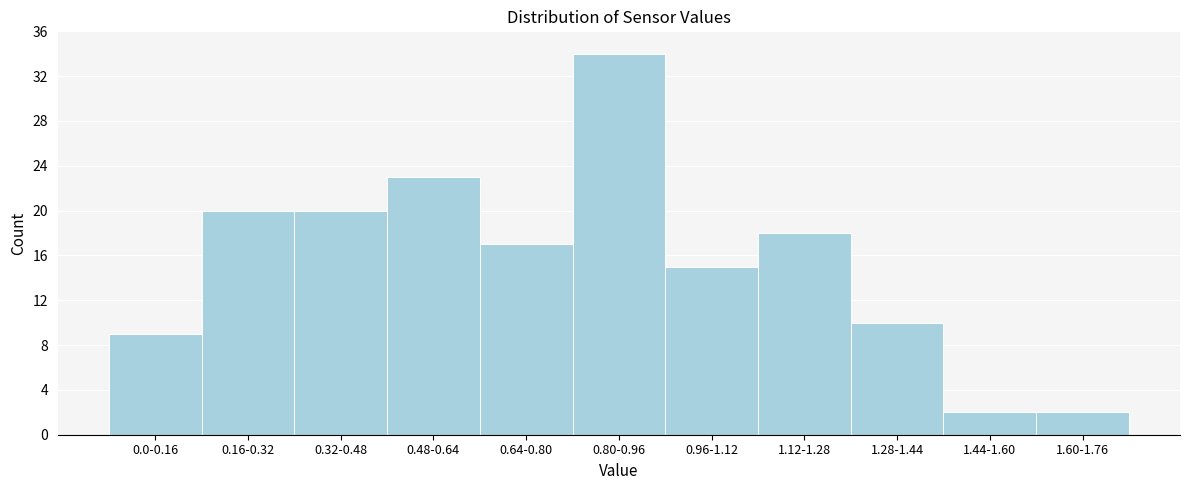

Reading right to left, what are all the values shown in this chart?

1.60-1.76=2	1.44-1.60=2	1.28-1.44=10	1.12-1.28=18	0.96-1.12=15	0.80-0.96=34	0.64-0.80=17	0.48-0.64=23	0.32-0.48=20	0.16-0.32=20	0.0-0.16=9